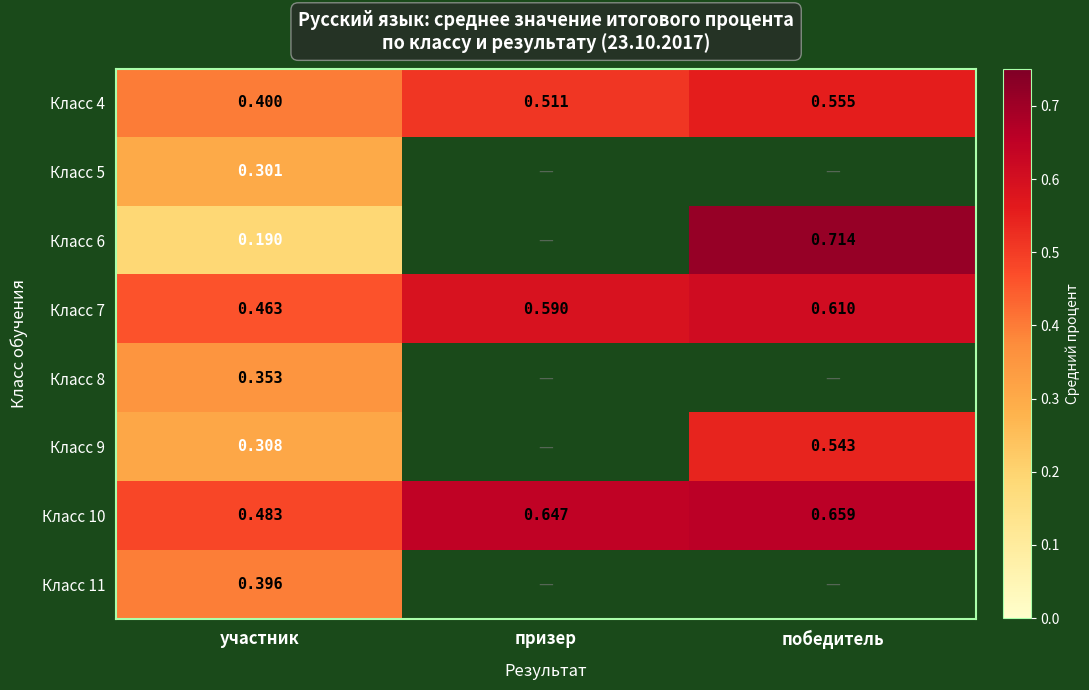

The value of Класс 6 at победитель is 0.4. True or false?

False